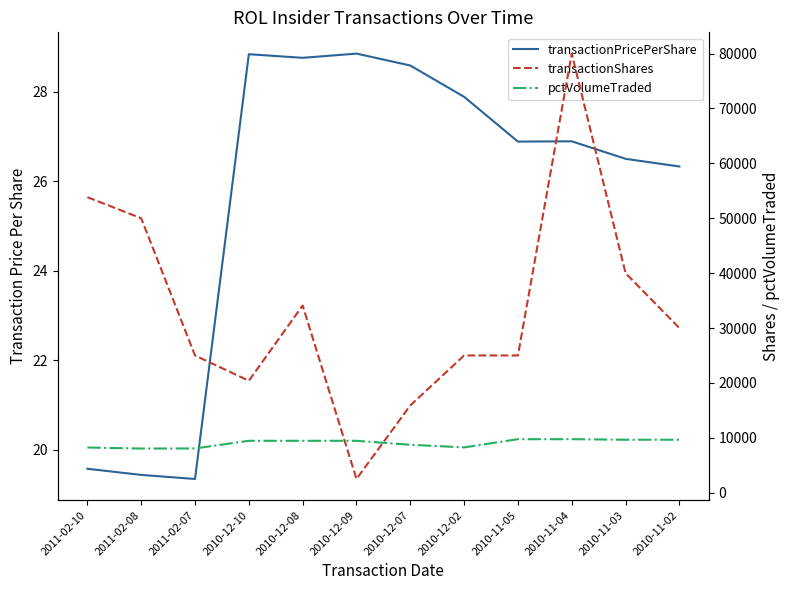

What value does the transactionPricePerShare series have at 2010-11-04?

26.9